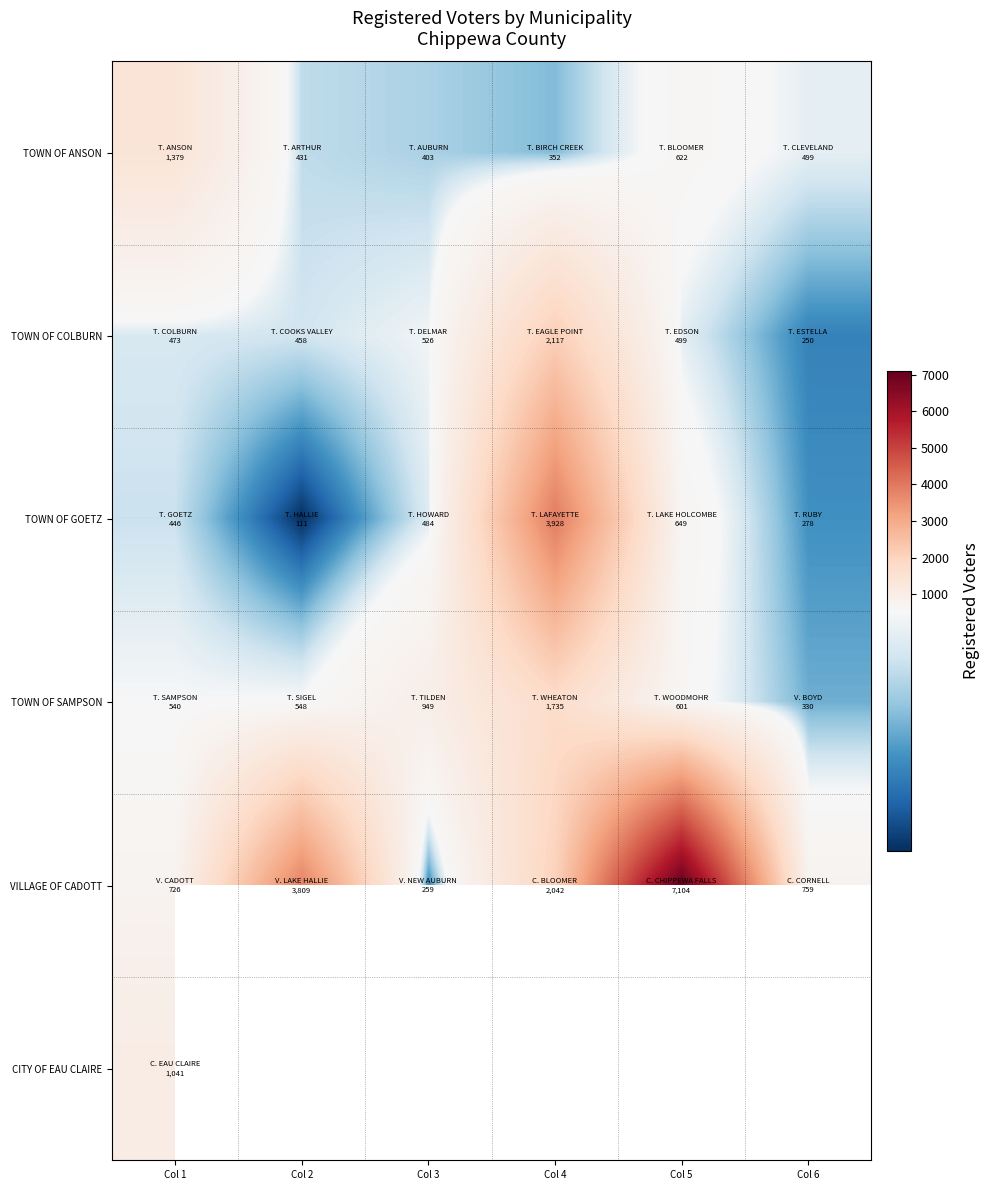

True or false: TOWN OF GOETZ has a value of 111.0 at Col 2.

True